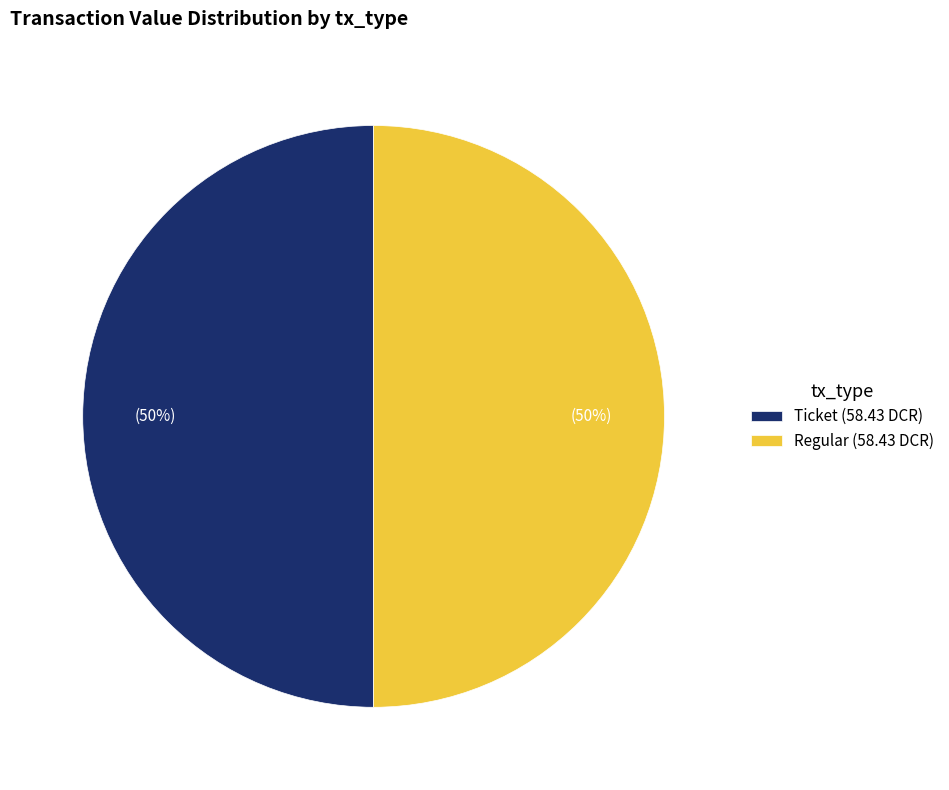

How many slices are in this pie chart?

2